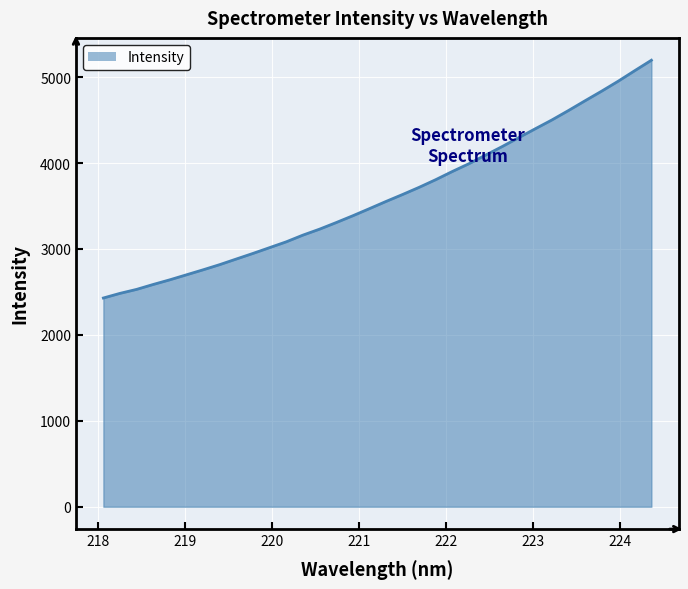

What is the maximum value shown in the chart?

5196.8